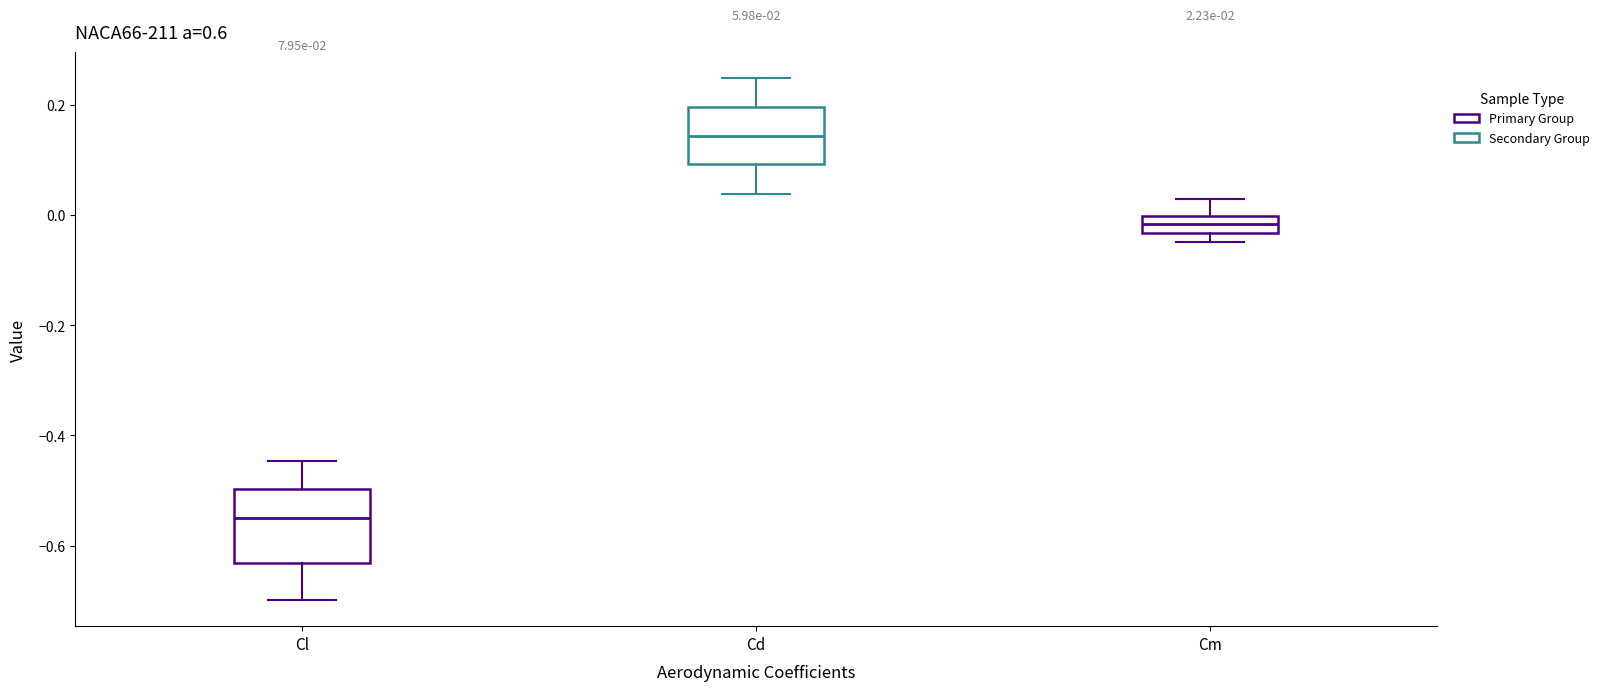

Which box has the lowest median line?

Cl